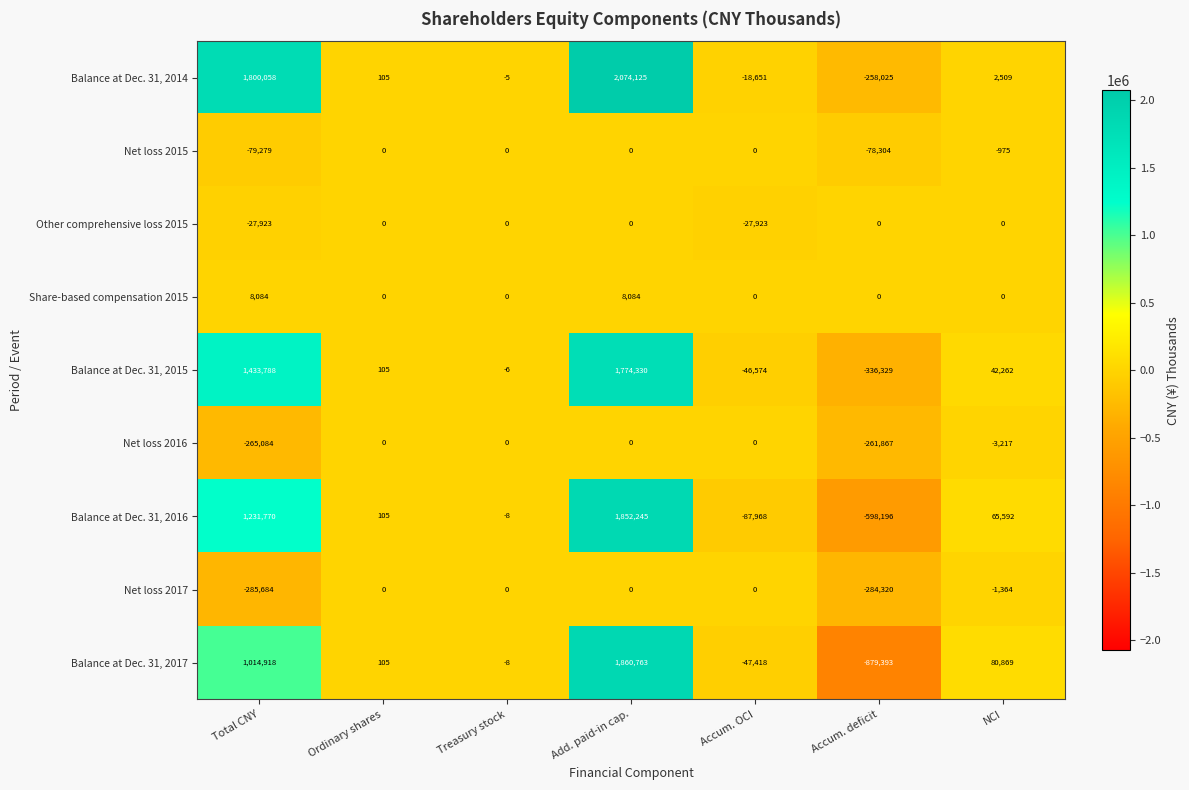

At Total CNY, list the series in order from smallest to largest.

Net loss 2017, Net loss 2016, Net loss 2015, Other comprehensive loss 2015, Share-based compensation 2015, Balance at Dec. 31, 2017, Balance at Dec. 31, 2016, Balance at Dec. 31, 2015, Balance at Dec. 31, 2014